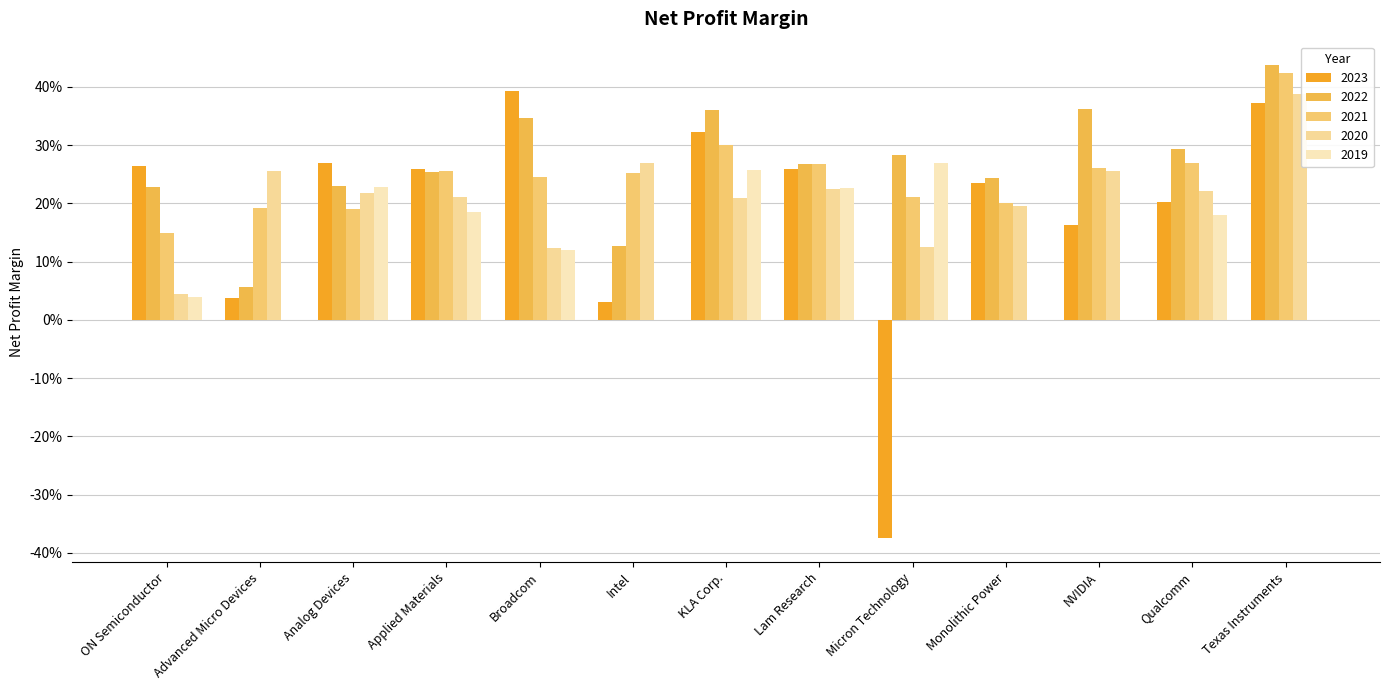

What position from the right is Lam Research?

6